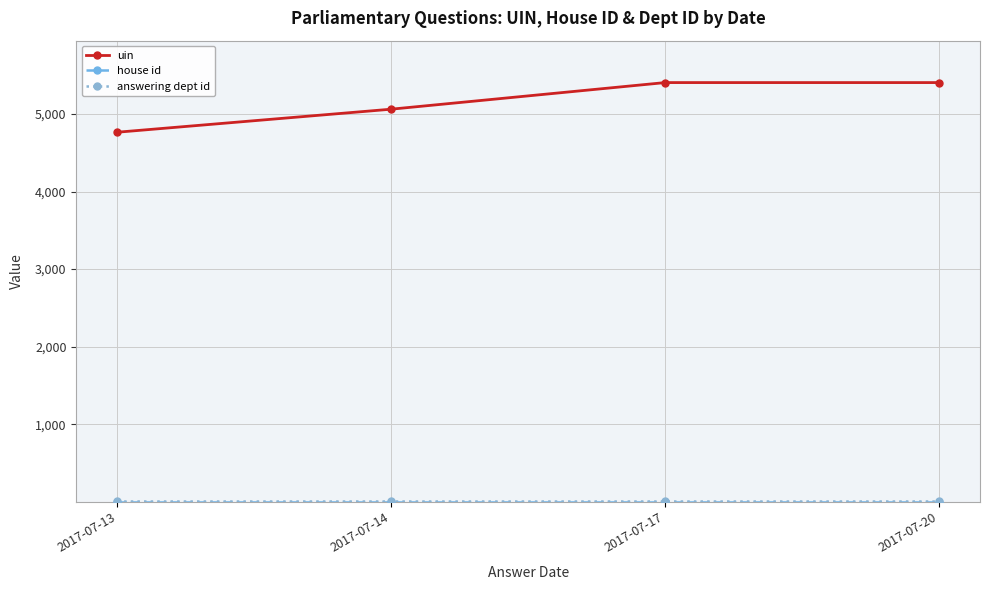

At how many categories does at least one series exceed 811?

4